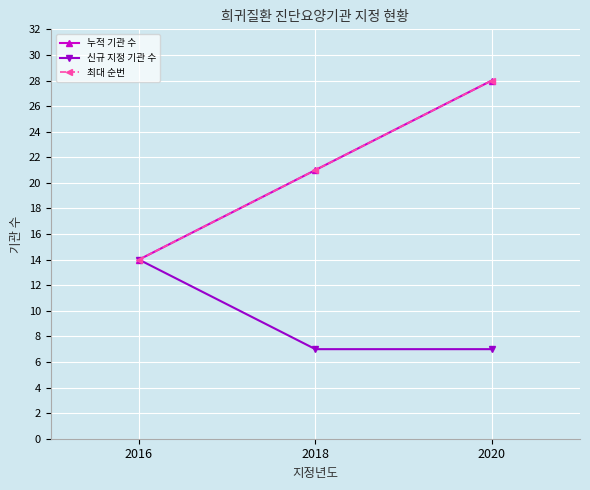

Between 2016 and 2020, which series saw the biggest shift?

누적 기관 수